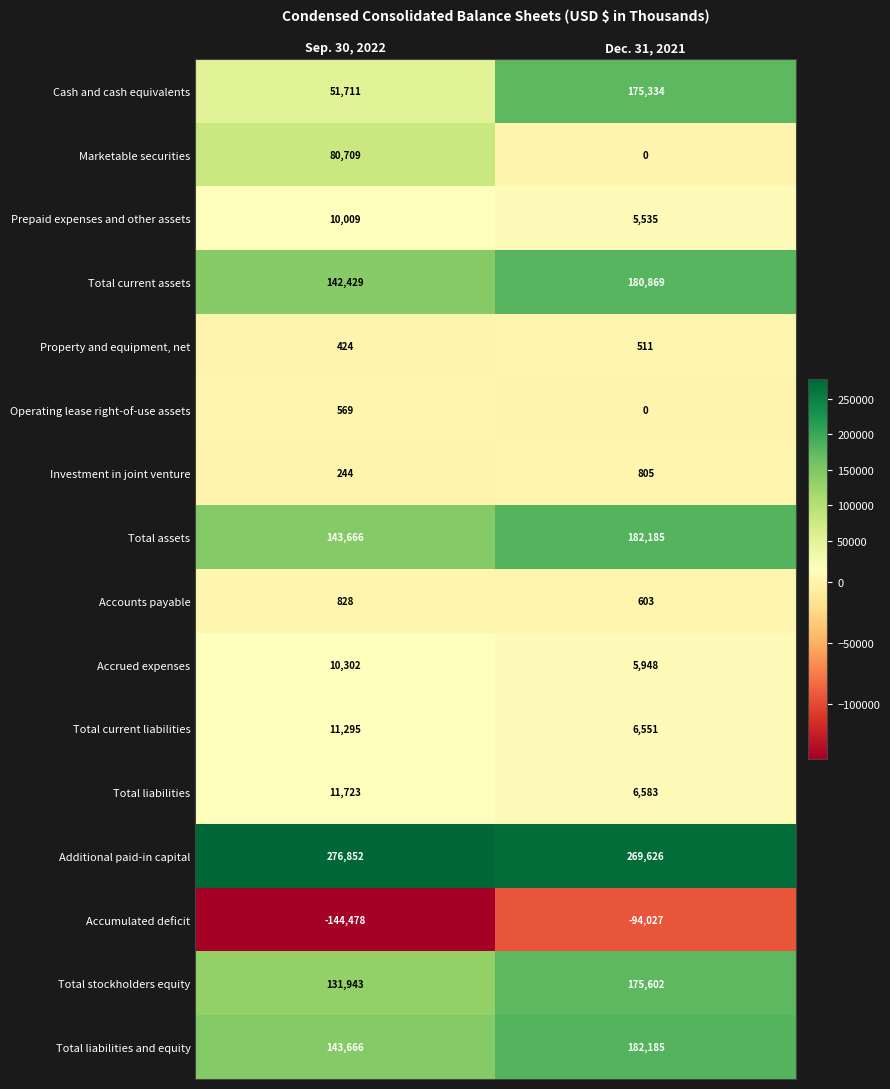

What is the total value across all series at Dec. 31, 2021?

1098310